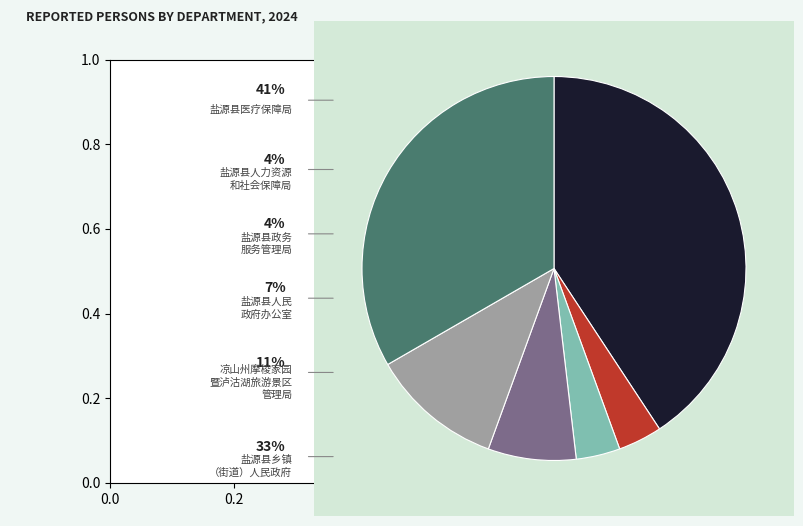

Is there any slice that represents more than half of the pie?

No